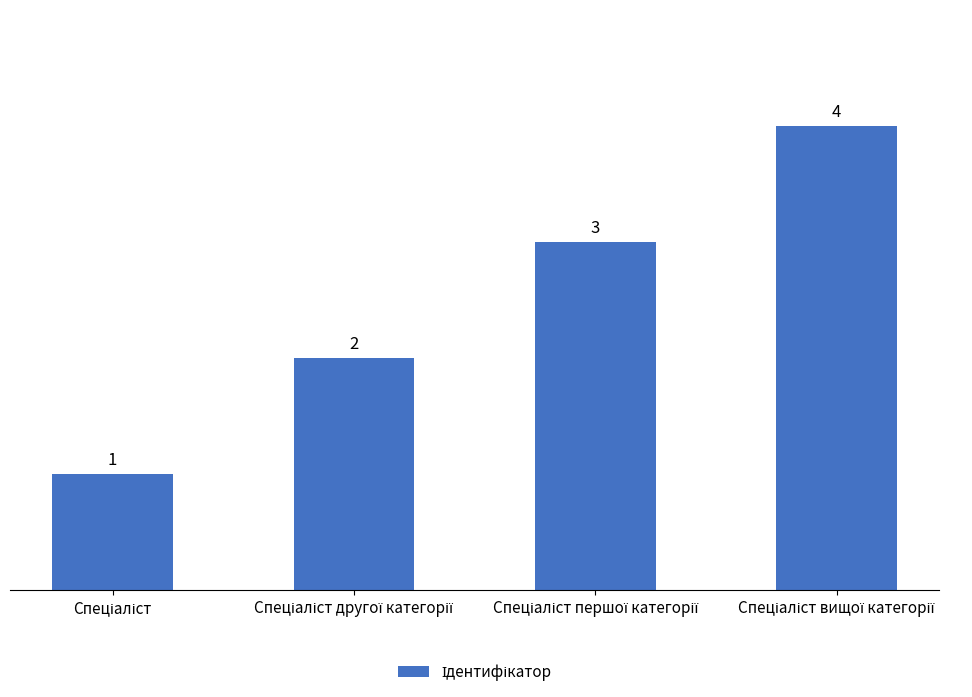

What is the value of the 4th bar from the left?

4